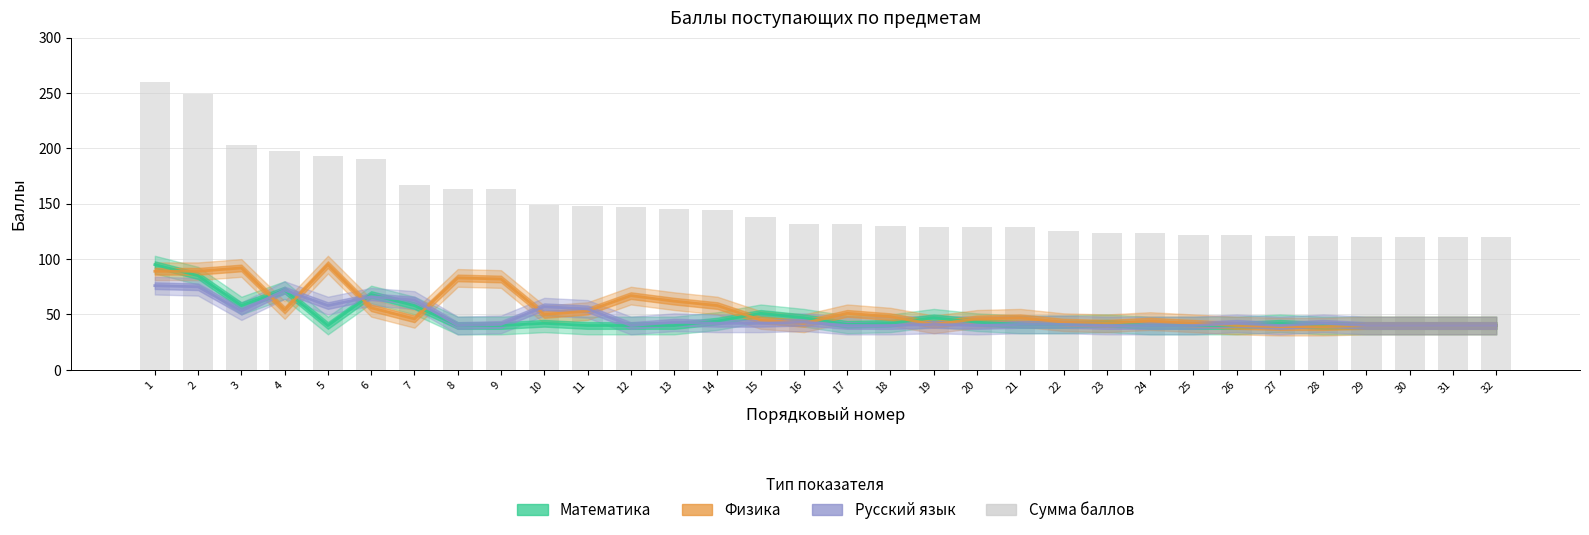

Where is Русский язык nearest to the value 58?

5